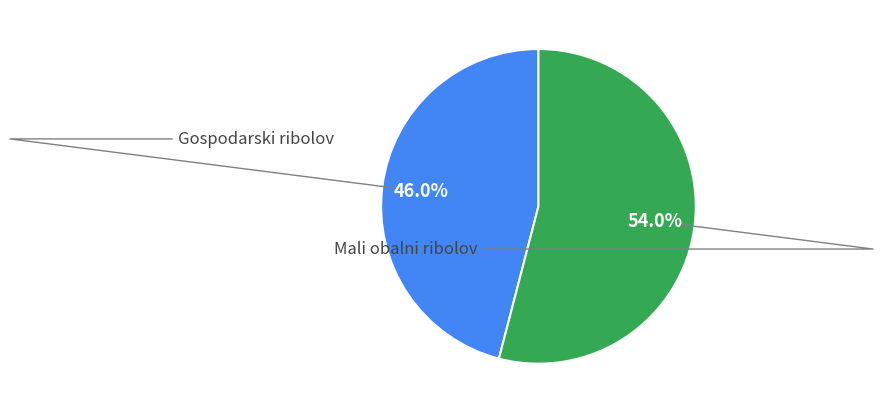

Which category has the biggest portion of the pie?

Mali obalni ribolov